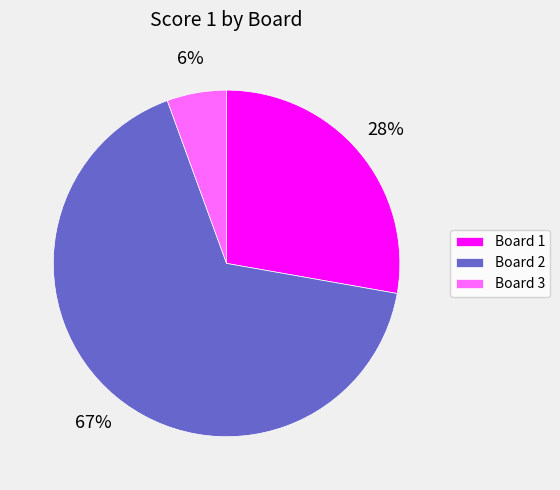

To the nearest percent, what is the combined percentage of Board 3 and Board 2?

72%